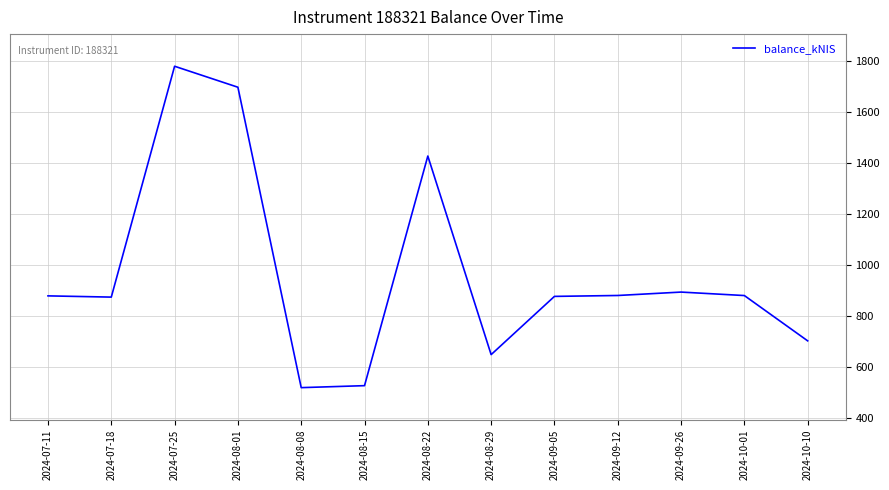

What is the greatest value displayed?

1777.7